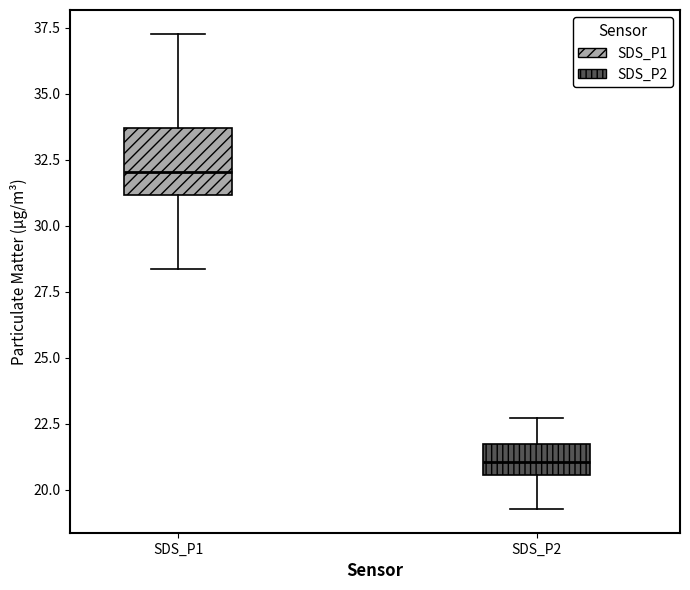

Comparing the boxes themselves (not the whiskers), which one is the tallest?

SDS_P1